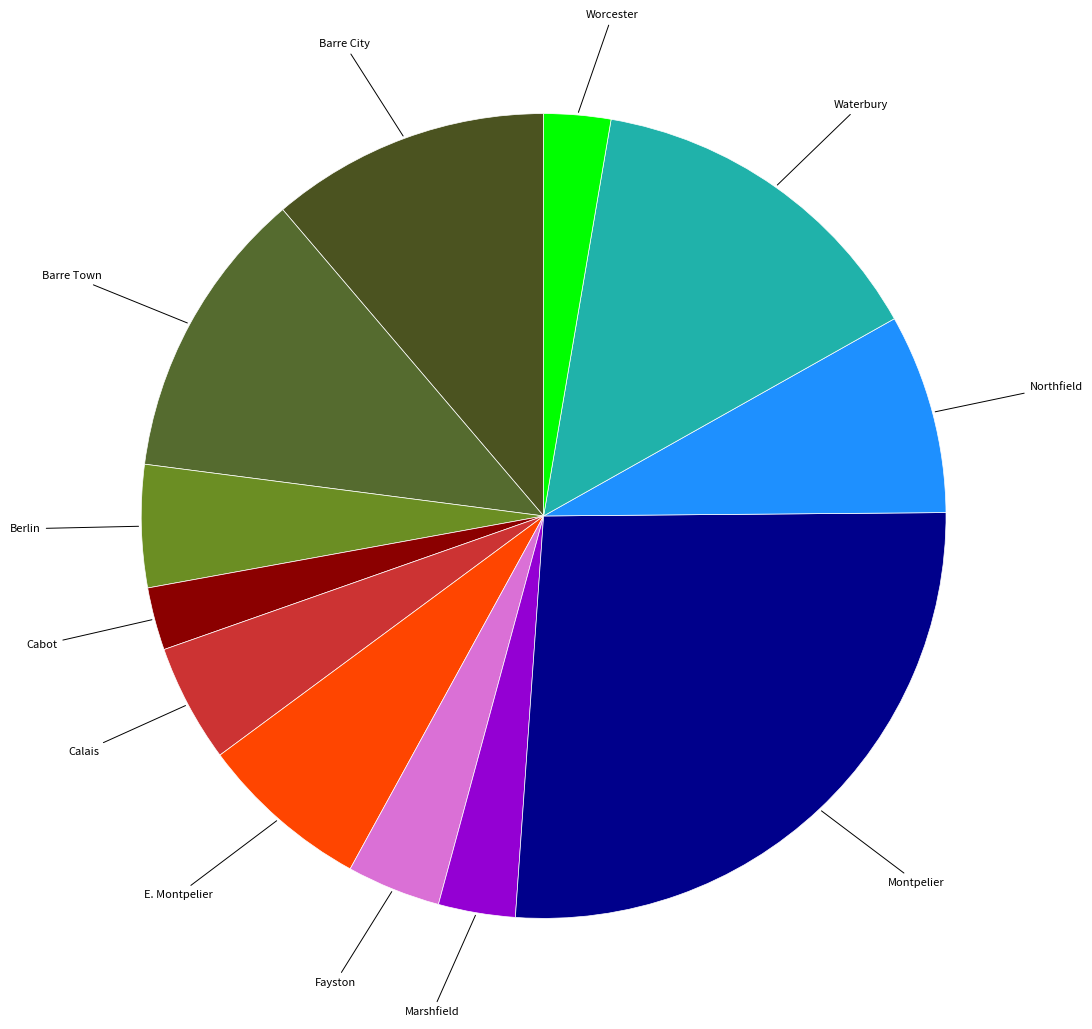

Which slice is the largest?

Montpelier